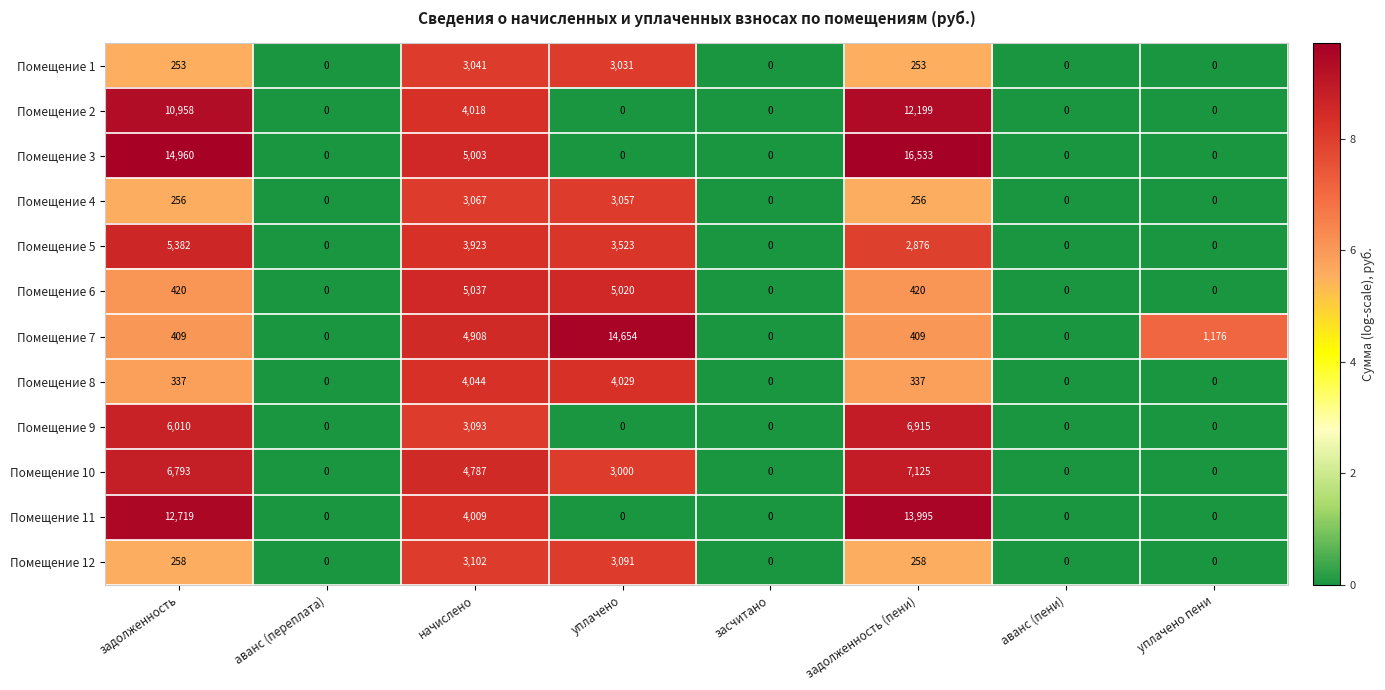

Where is Помещение 9 nearest to the value 3457?

начислено